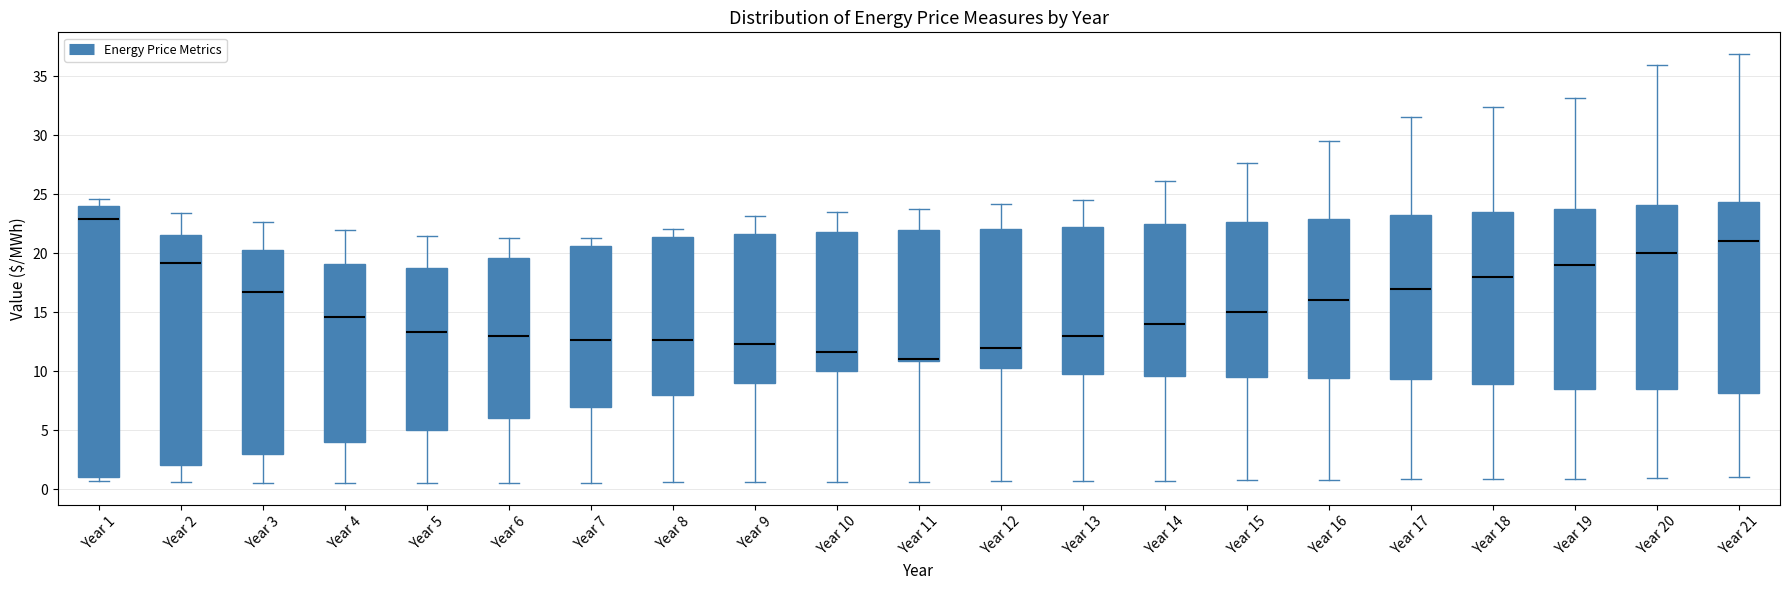

Reading left to right, transcribe this box plot: for each box, give where its median line is, the range the box spans, and where its two whiskers end, as read against the y-axis. The values are not printed on the chart, so give them approximately, as read against the axis.

Year 1: median 23.0, box 1.0 to 24.0, whiskers 0.5 to 24.5
Year 2: median 19.0, box 2.0 to 21.5, whiskers 0.5 to 23.5
Year 3: median 16.5, box 3.0 to 20.5, whiskers 0.5 to 22.5
Year 4: median 14.5, box 4.0 to 19.0, whiskers 0.5 to 22.0
Year 5: median 13.5, box 5.0 to 18.5, whiskers 0.5 to 21.5
Year 6: median 13.0, box 6.0 to 19.5, whiskers 0.5 to 21.5
Year 7: median 12.5, box 7.0 to 20.5, whiskers 0.5 to 21.5
Year 8: median 12.5, box 8.0 to 21.5, whiskers 0.5 to 22.0
Year 9: median 12.5, box 9.0 to 21.5, whiskers 0.5 to 23.0
Year 10: median 11.5, box 10.0 to 22.0, whiskers 0.5 to 23.5
Year 11: median 11.0 (drawn on the box's lower edge), box 11.0 to 22.0, whiskers 0.5 to 23.5
Year 12: median 12.0, box 10.5 to 22.0, whiskers 0.5 to 24.0
Year 13: median 13.0, box 9.5 to 22.0, whiskers 0.5 to 24.5
Year 14: median 14.0, box 9.5 to 22.5, whiskers 0.5 to 26.0
Year 15: median 15.0, box 9.5 to 22.5, whiskers 0.5 to 27.5
Year 16: median 16.0, box 9.5 to 23.0, whiskers 1.0 to 29.5
Year 17: median 17.0, box 9.5 to 23.0, whiskers 1.0 to 31.5
Year 18: median 18.0, box 9.0 to 23.5, whiskers 1.0 to 32.5
Year 19: median 19.0, box 8.5 to 24.0, whiskers 1.0 to 33.0
Year 20: median 20.0, box 8.5 to 24.0, whiskers 1.0 to 36.0
Year 21: median 21.0, box 8.0 to 24.5, whiskers 1.0 to 37.0